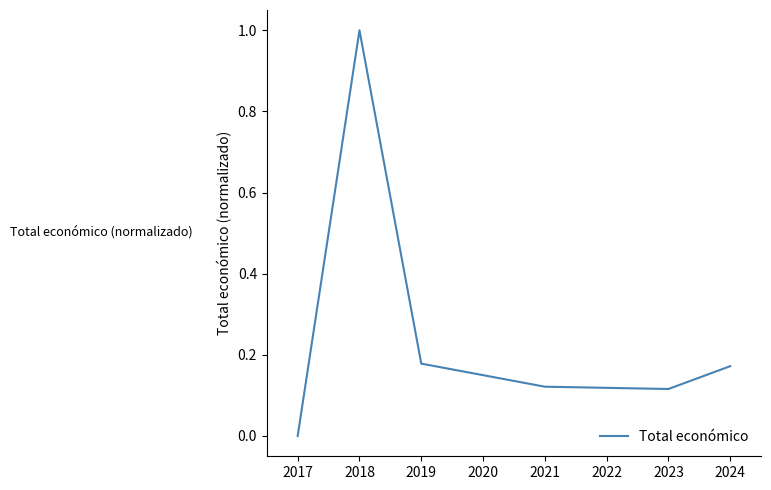

At which label is the value closest to 0?

2017